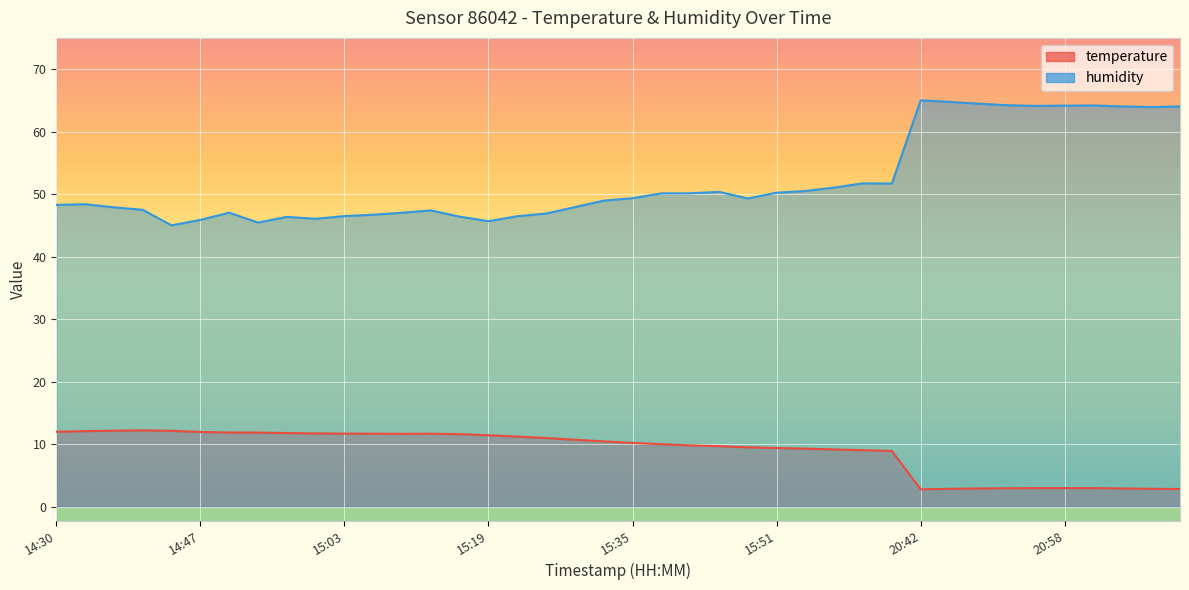

At which label is humidity closest to 55?

16:01